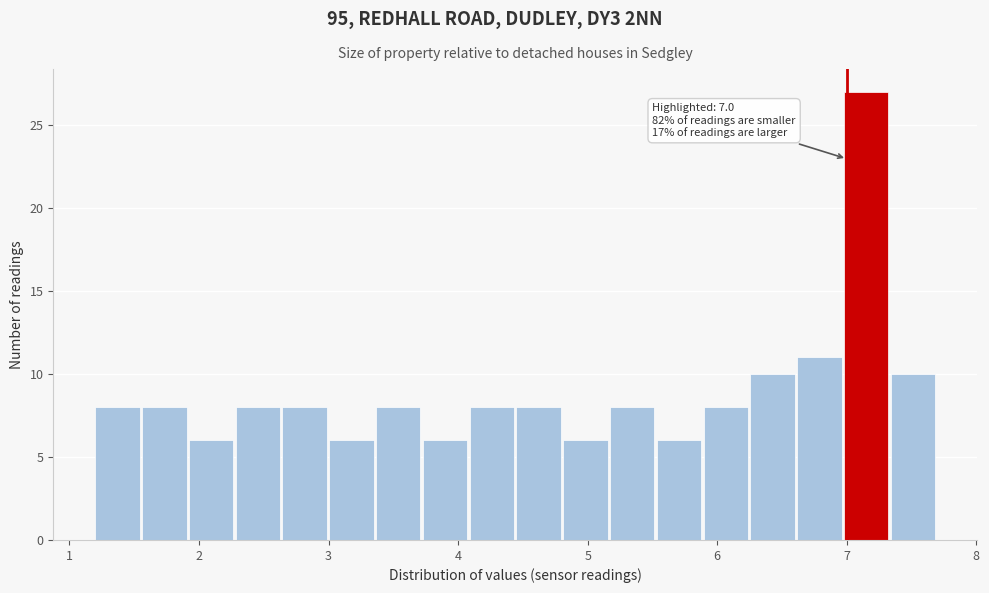

Around what value on the x-axis is the tallest bar? Give the approximate position of its centre, as read against the axis.

7.1